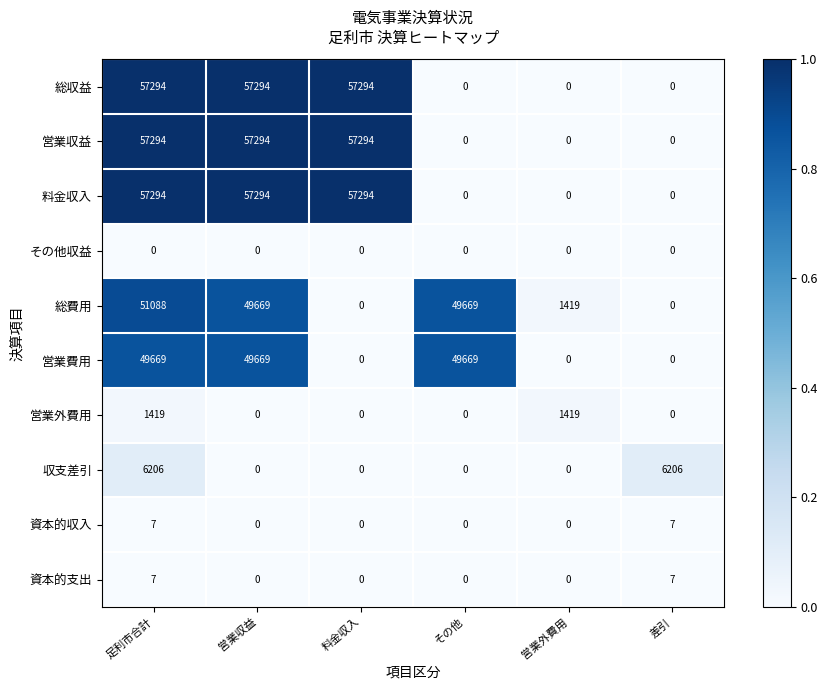

What is the spread (max minus min) of values at 足利市合計?

57294